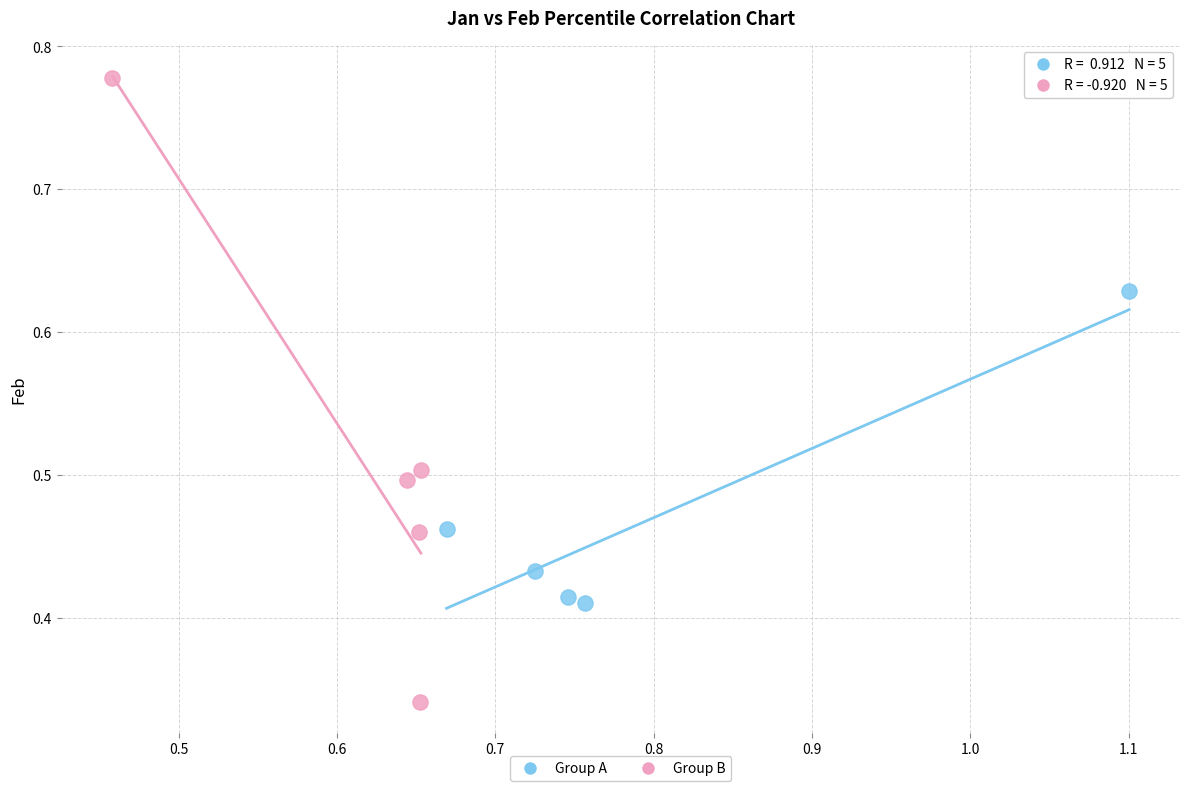

Which series has the largest Y range (max minus min)?

Group B